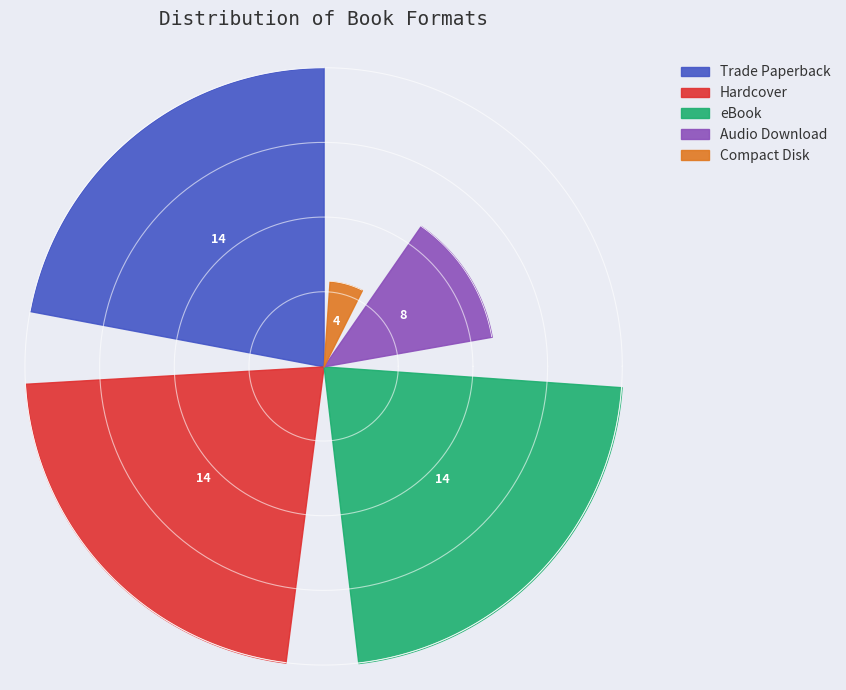

Which category has the biggest portion of the pie?

Trade Paperback